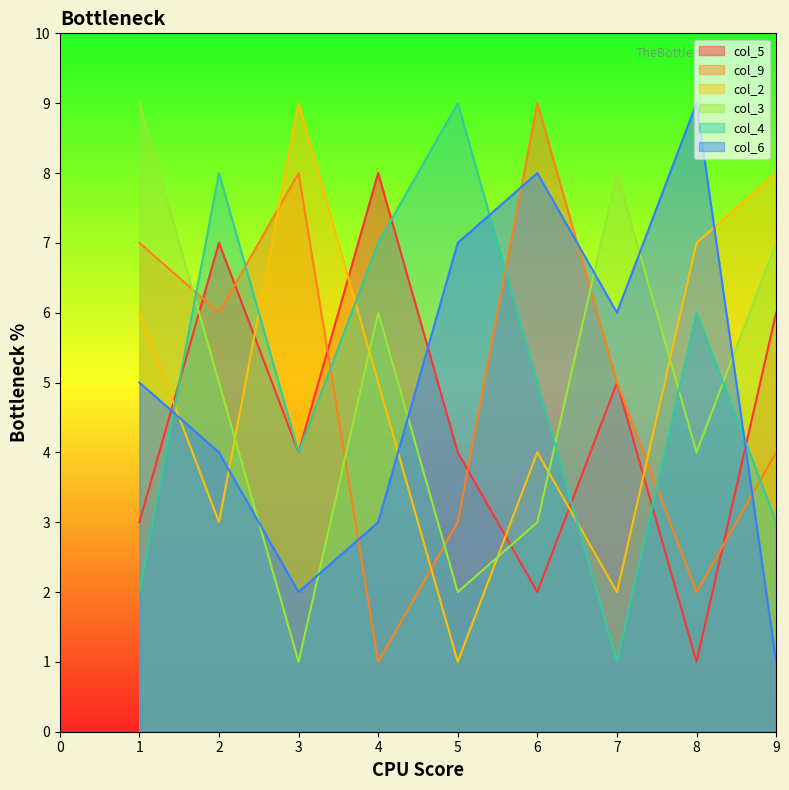

What is the total value across all series at 8?

29